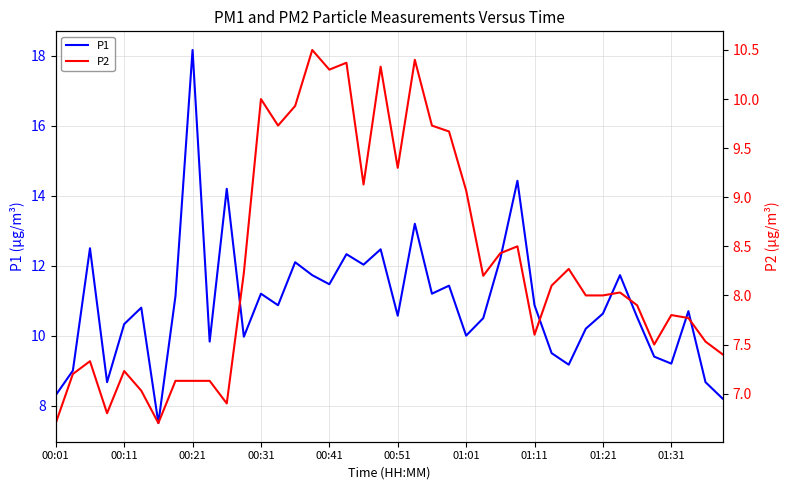

At 22, list the series in order from smallest to largest.

P2, P1